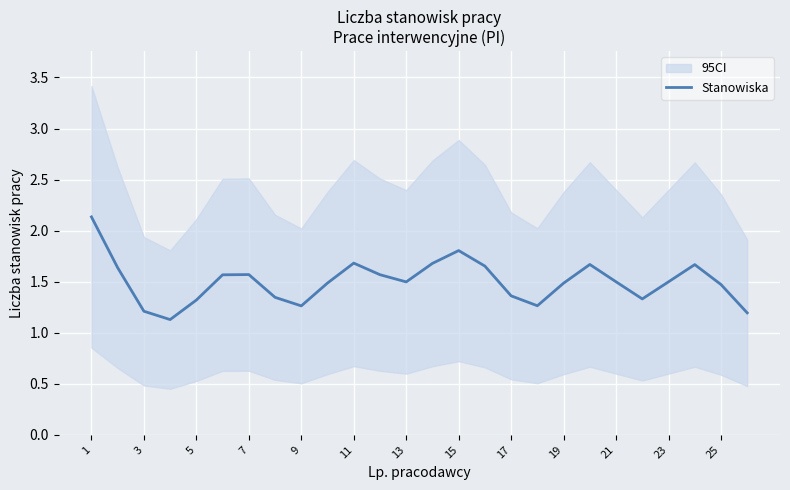

Is it true that Stanowiska equals 0.4 at 15?

False